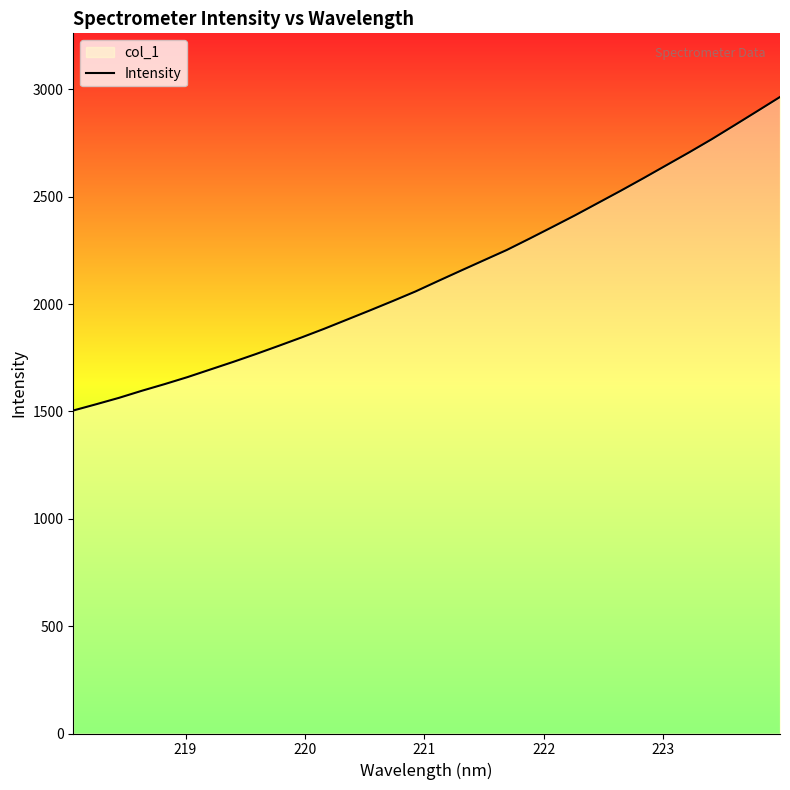

What is the value of the 11th point from the left?

1844.5